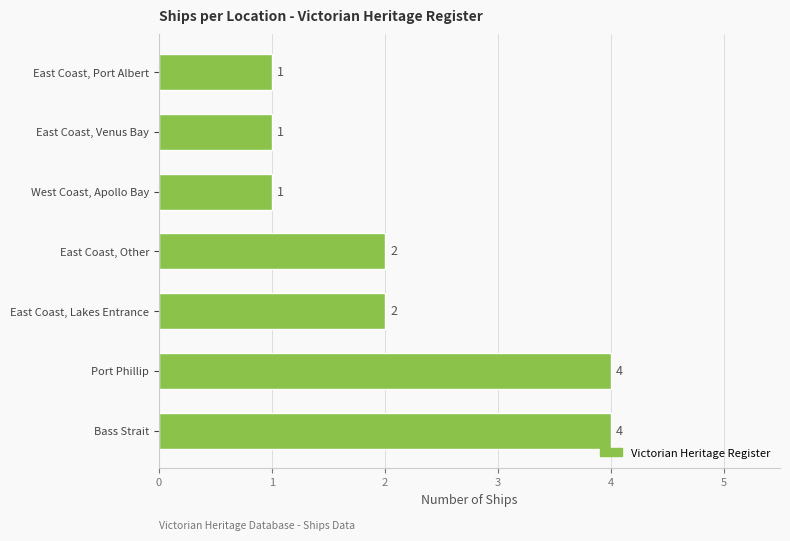

How many values are between 1 and 4?

7